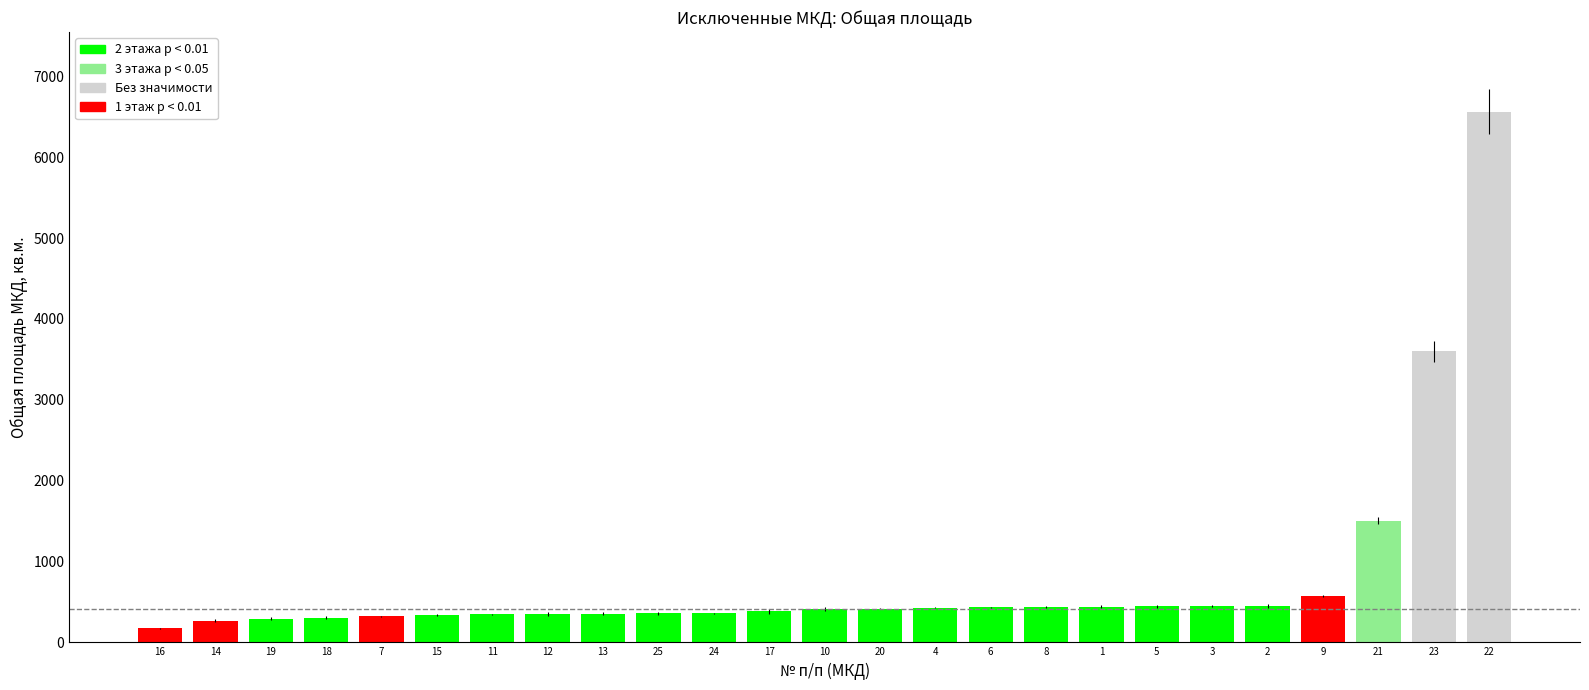

The chart shows a value of 162.5 at 20. True or false?

False